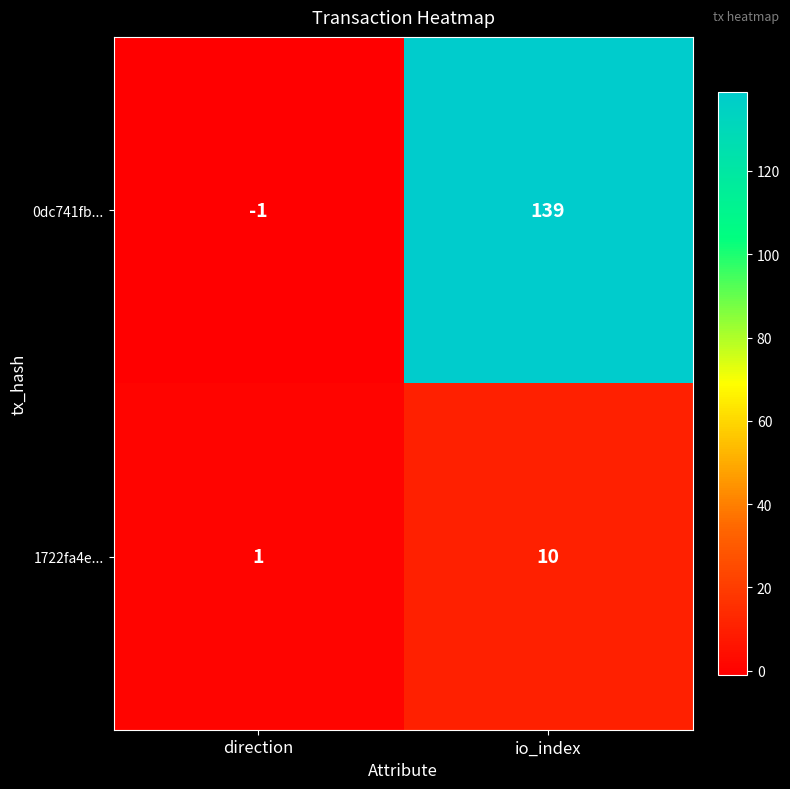

Rank the series by their maximum value, from lowest to highest.

1722fa4e..., 0dc741fb...